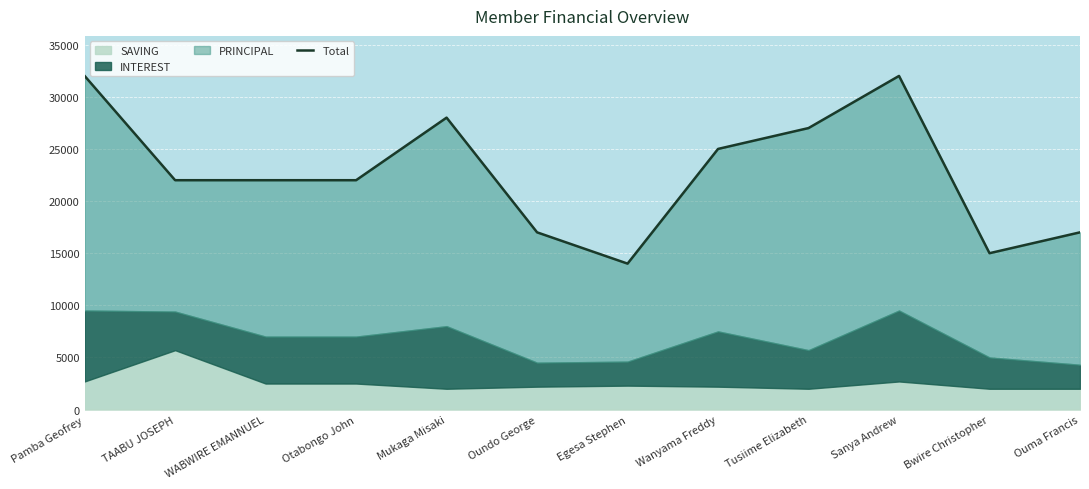

Reading right to left, list all the values displayed in this chart.

Ouma Francis=17000	Bwire Christopher=15000	Sanya Andrew=32000	Tusiime Elizabeth=27000	Wanyama Freddy=25000	Egesa Stephen=14000	Oundo George=17000	Mukaga Misaki=28000	Otabongo John=22000	WABWIRE EMANNUEL=22000	TAABU JOSEPH=22000	Pamba Geofrey=32000